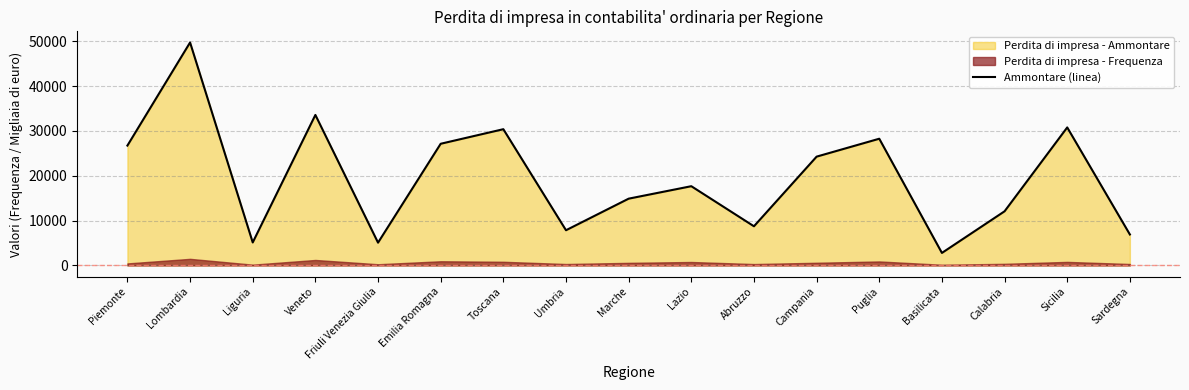

At which category does the chart reach its peak across all series?

Lombardia